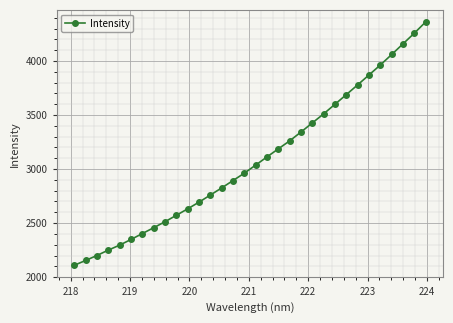

What is the smallest value displayed?

2109.5